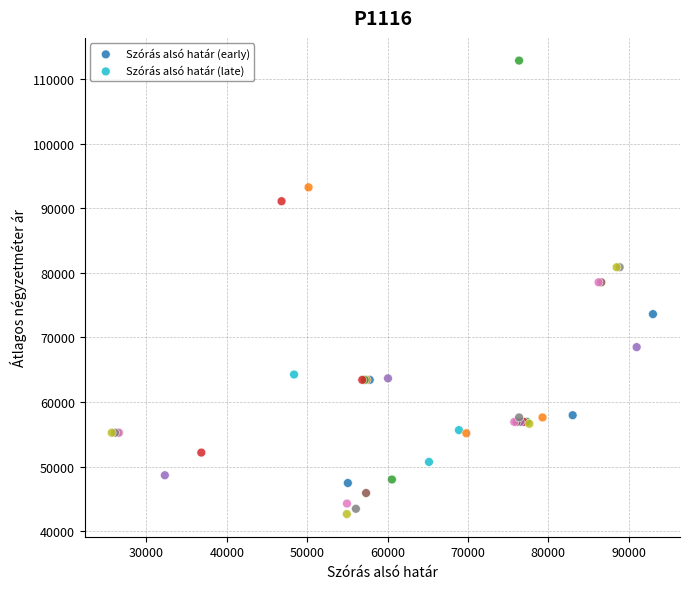

Which series reaches the maximum Y coordinate?

Szórás alsó határ (early)